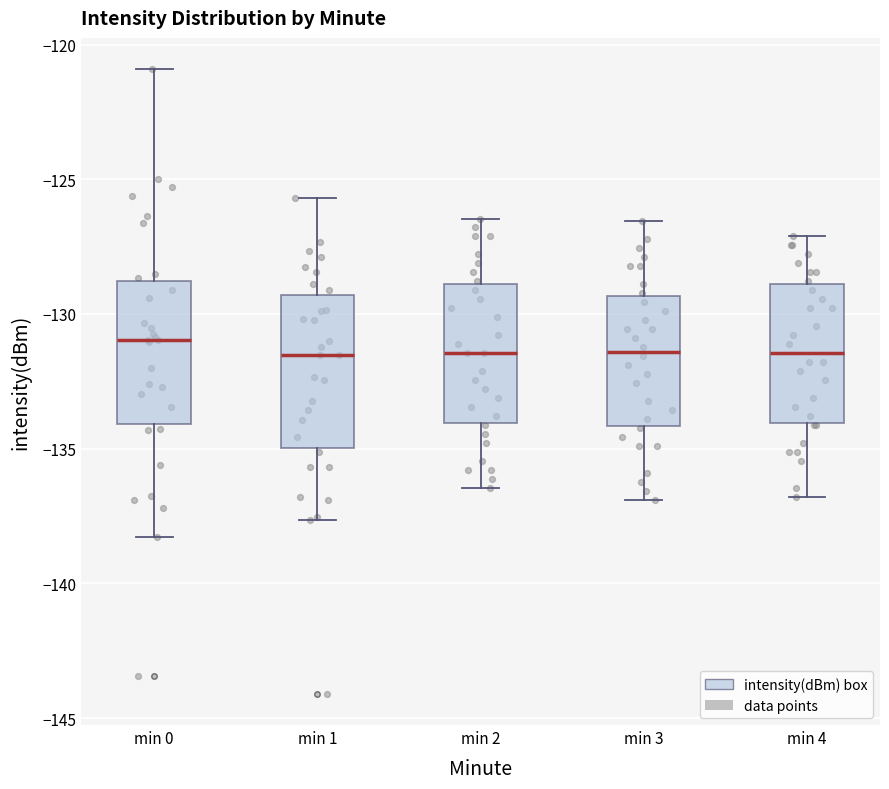

Where does the lower whisker of the box for min 4 end on the y-axis? The values are not printed on the chart, so give them approximately, as read against the axis.

-137.0